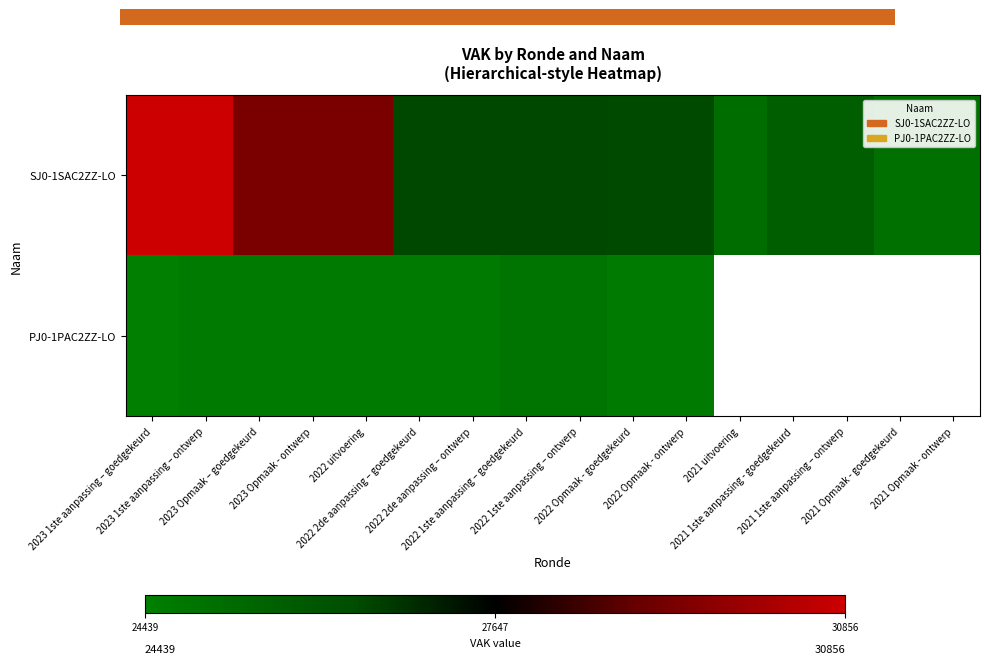

What is the difference between the maximum and minimum values in the SJ0-1SAC2ZZ-LO series?

5832